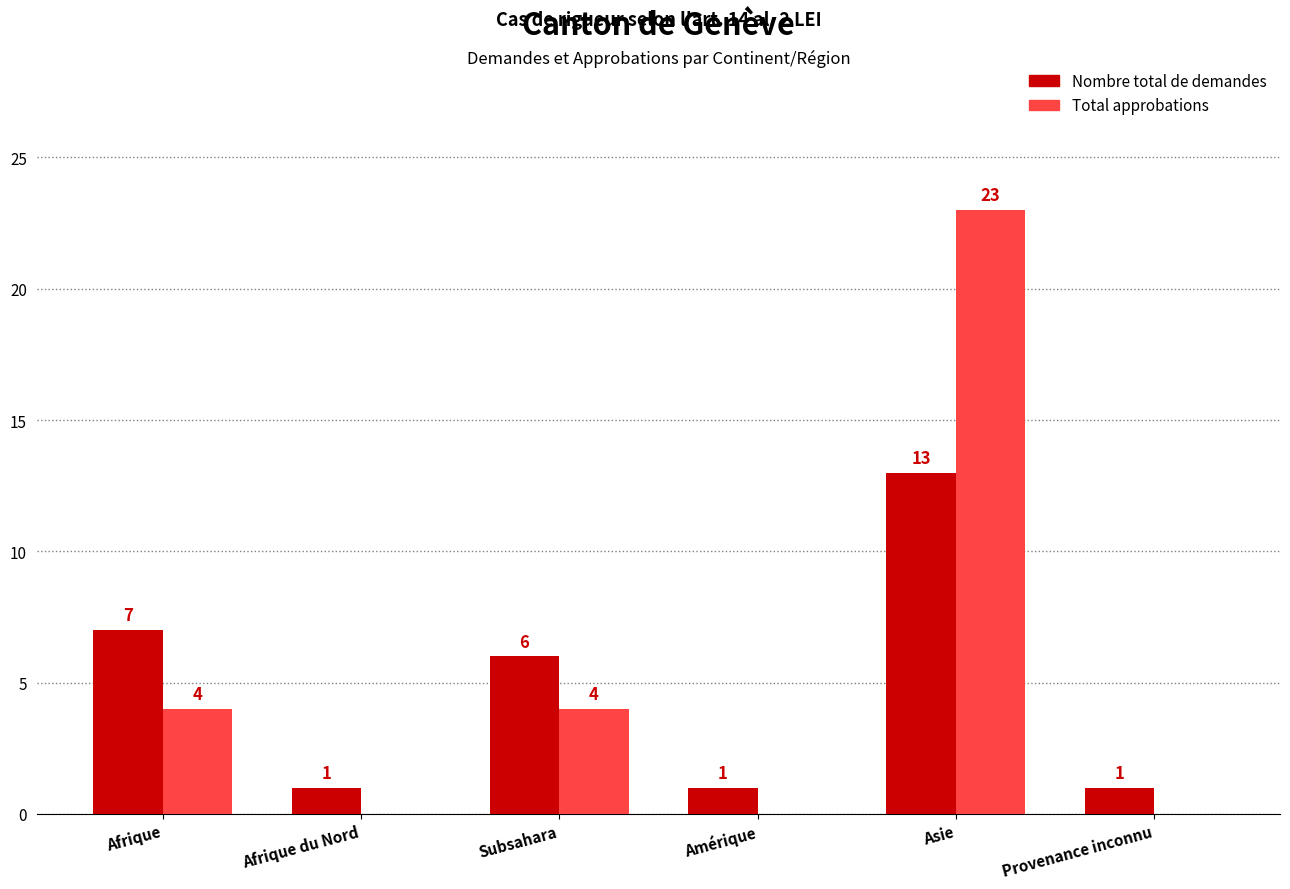

At which label is Nombre total de demandes closest to 7?

Afrique